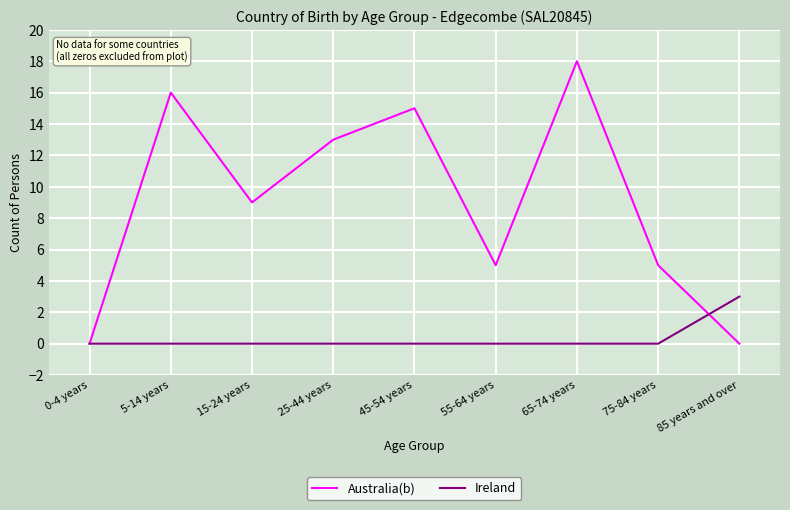

True or false: Australia(b) and Ireland cross at least once.

True